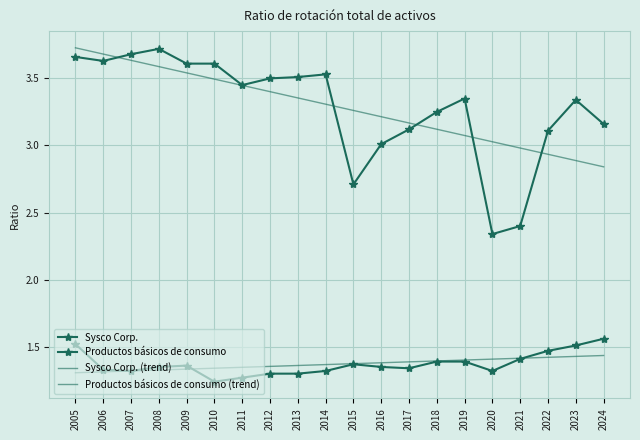

Rank the categories by Sysco Corp. (trend) value from highest to lowest.

2005, 2006, 2007, 2008, 2009, 2010, 2011, 2012, 2013, 2014, 2015, 2016, 2017, 2018, 2019, 2020, 2021, 2022, 2023, 2024